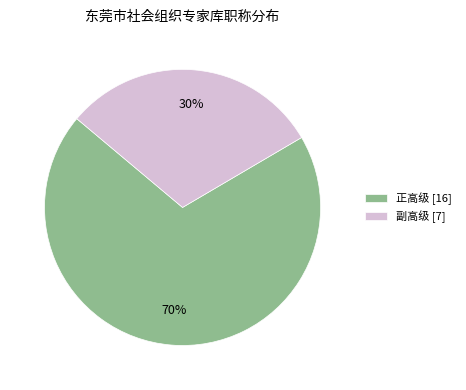

The 正高级 slice represents 70% of the pie. True or false?

True